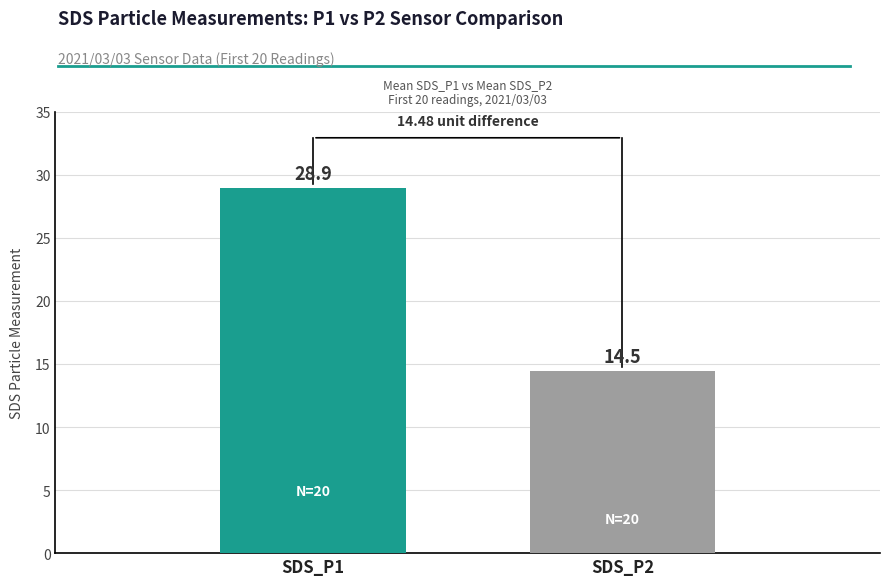

What is the maximum value shown in the chart?

28.9